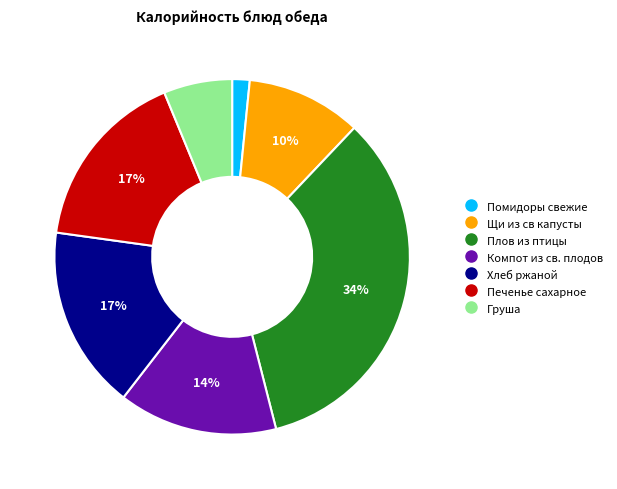

To the nearest percent, what portion does Помидоры свежие represent?

2%